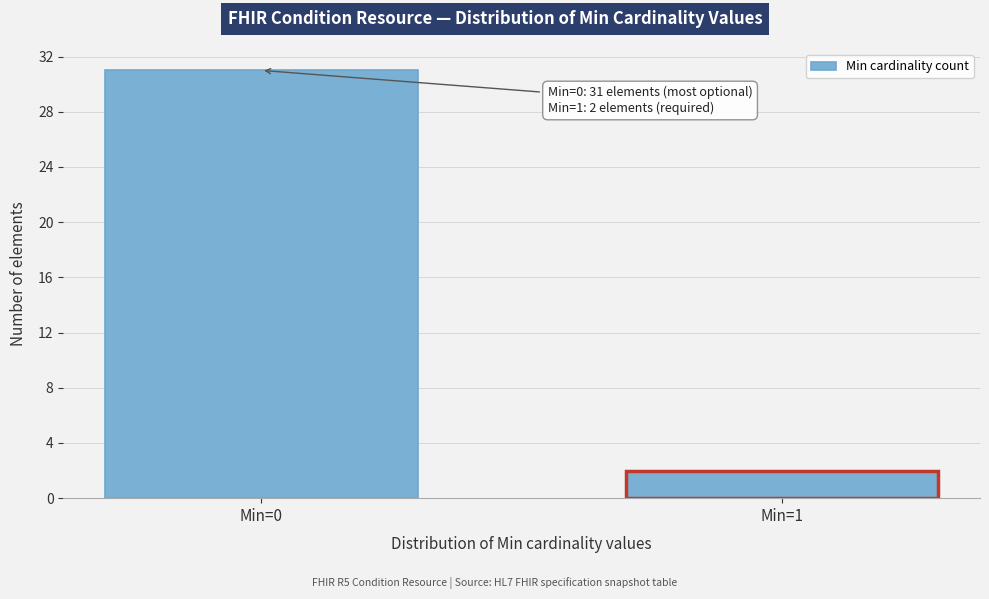

Reading left to right, list all the values displayed in this chart.

Min=0=31	Min=1=2